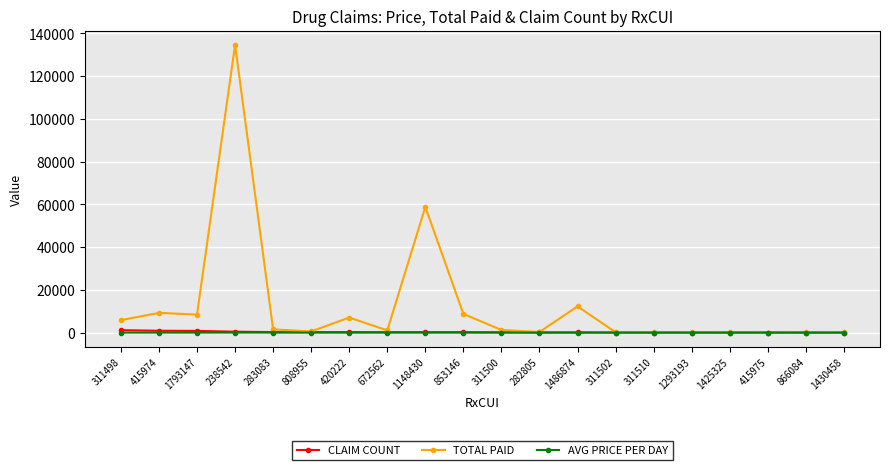

What is the label of the 18th point from the left?

415975